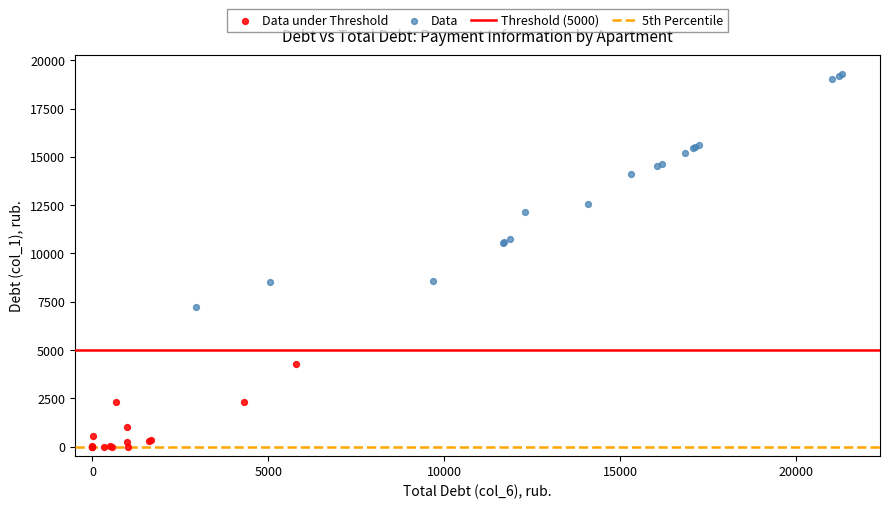

Which series reaches the minimum Y coordinate?

Data under Threshold